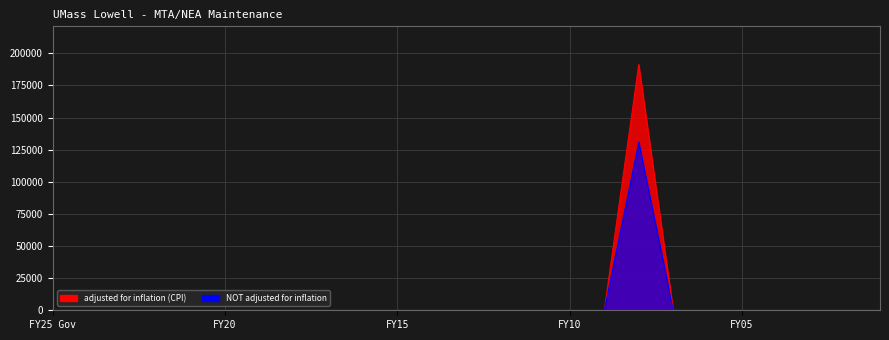

Where is adjusted for inflation (CPI) nearest to the value 95636?

FY25 Gov